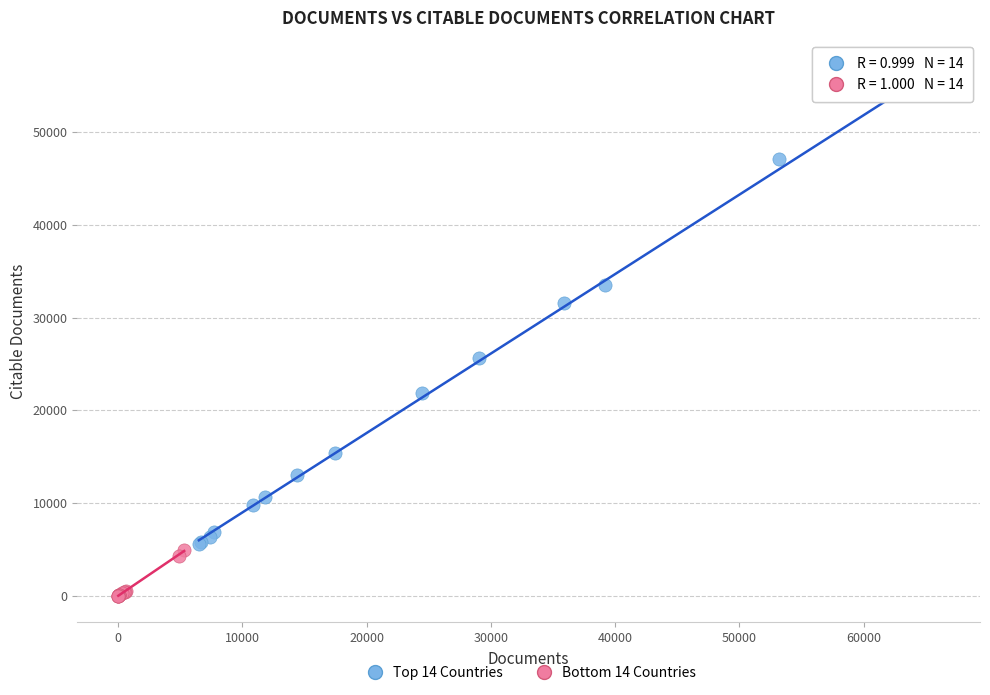

Which series reaches the maximum Y coordinate?

Top 14 Countries